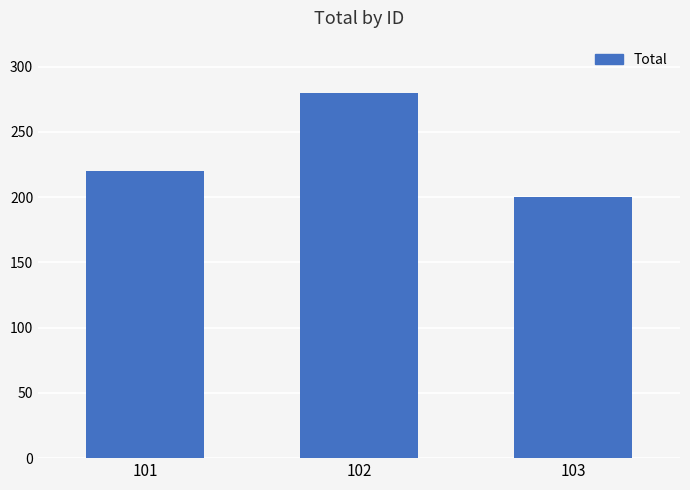

What is the average value?

233